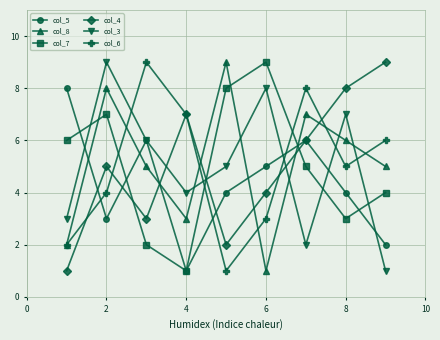

What is the lowest value of the col_8 series?

1